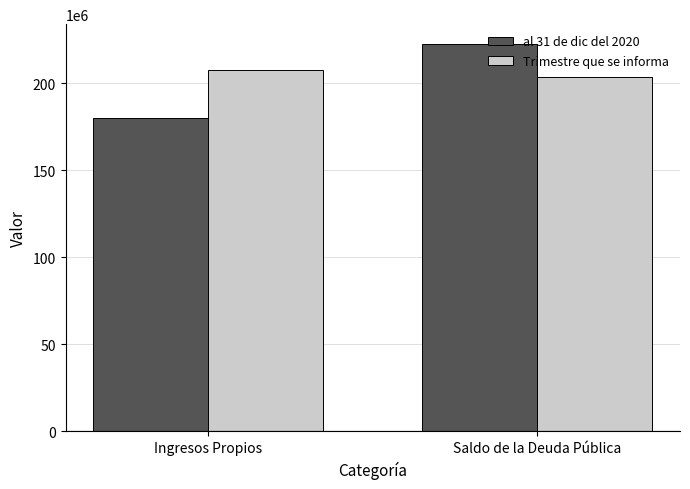

Which category has the lowest value across all series?

Ingresos Propios